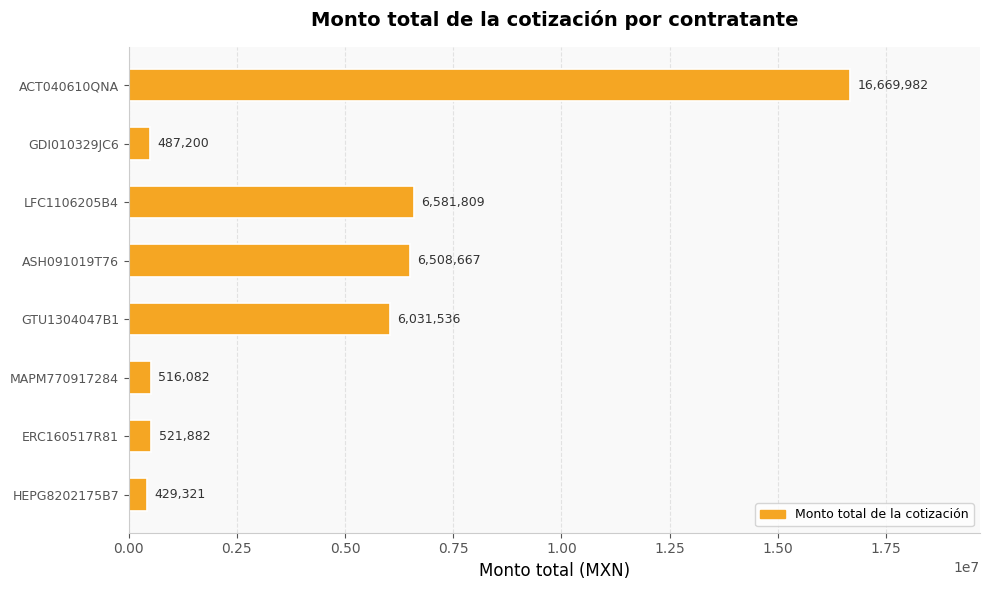

What value does the data have at ACT040610QNA?

16669981.8